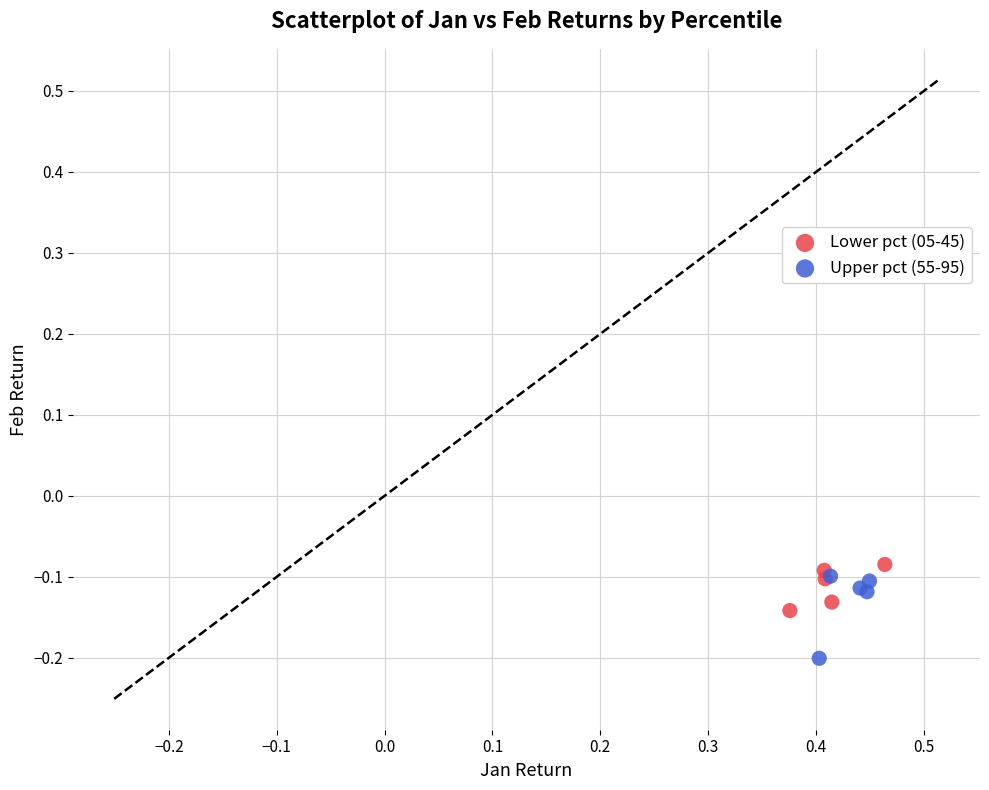

Which series has the largest Y range (max minus min)?

Upper pct (55-95)